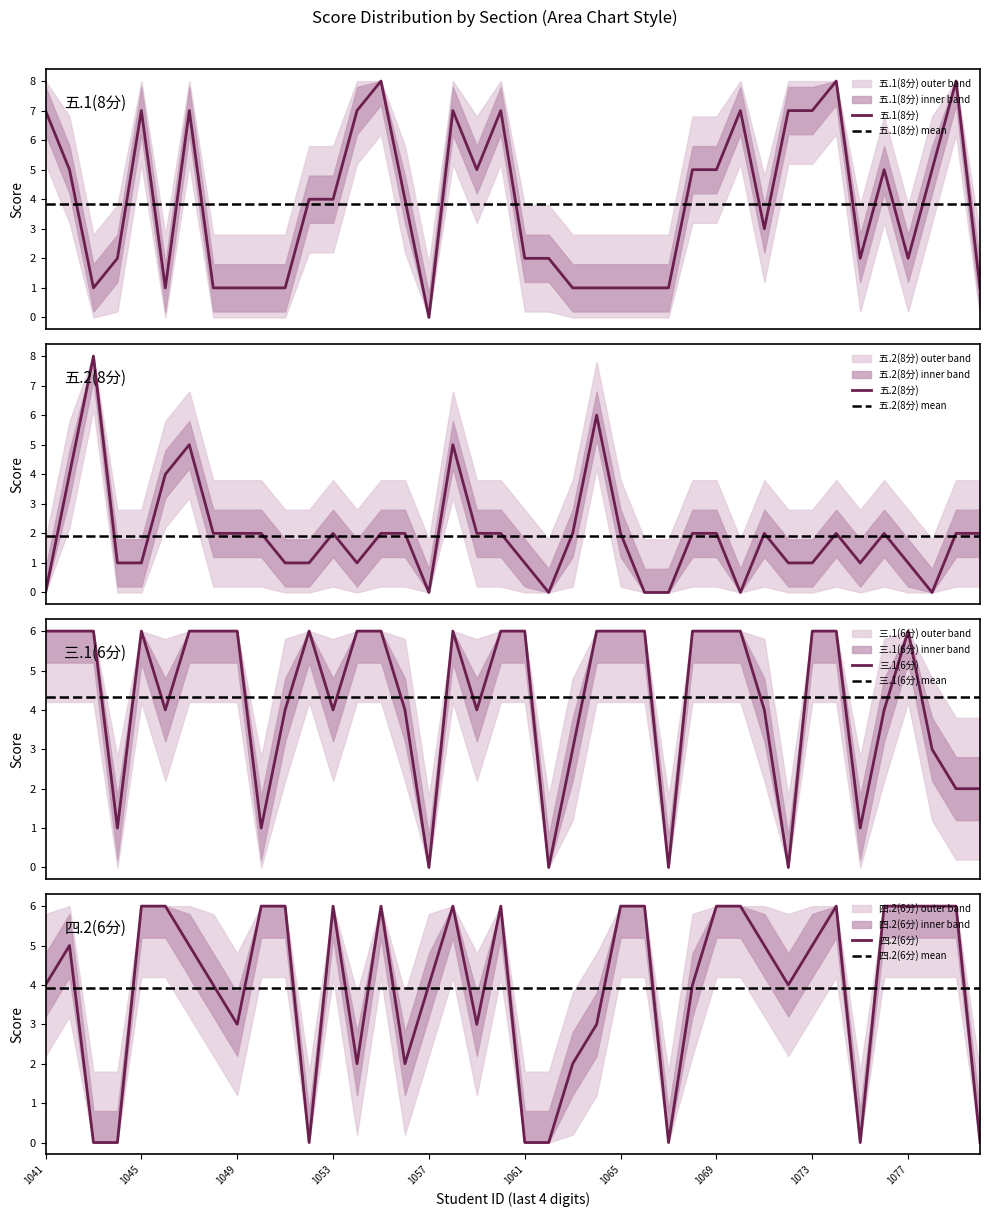

Which series has the largest total across all categories?

三.1(6分)